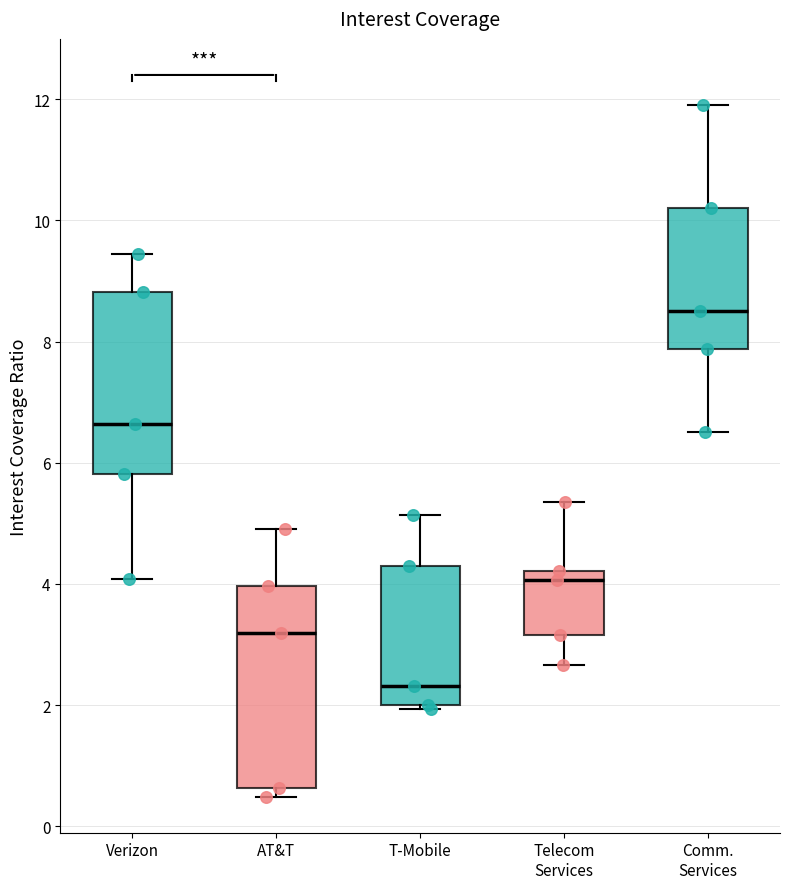

Reading left to right, read every box against the y-axis: the position of its median line, the range the box covers, and the ends of its whiskers. The values are not printed on the chart, so give them approximately, as read against the axis.

Verizon: median 6.6, box 5.8 to 8.8, whiskers 4.0 to 9.4
AT&T: median 3.2, box 0.6 to 4.0, whiskers 0.4 to 5.0
T-Mobile: median 2.4, box 2.0 to 4.4, whiskers 2.0 (just below the box's lower edge) to 5.2
Telecom Services: median 4.0, box 3.2 to 4.2, whiskers 2.6 to 5.4
Comm. Services: median 8.6, box 7.8 to 10.2, whiskers 6.6 to 12.0